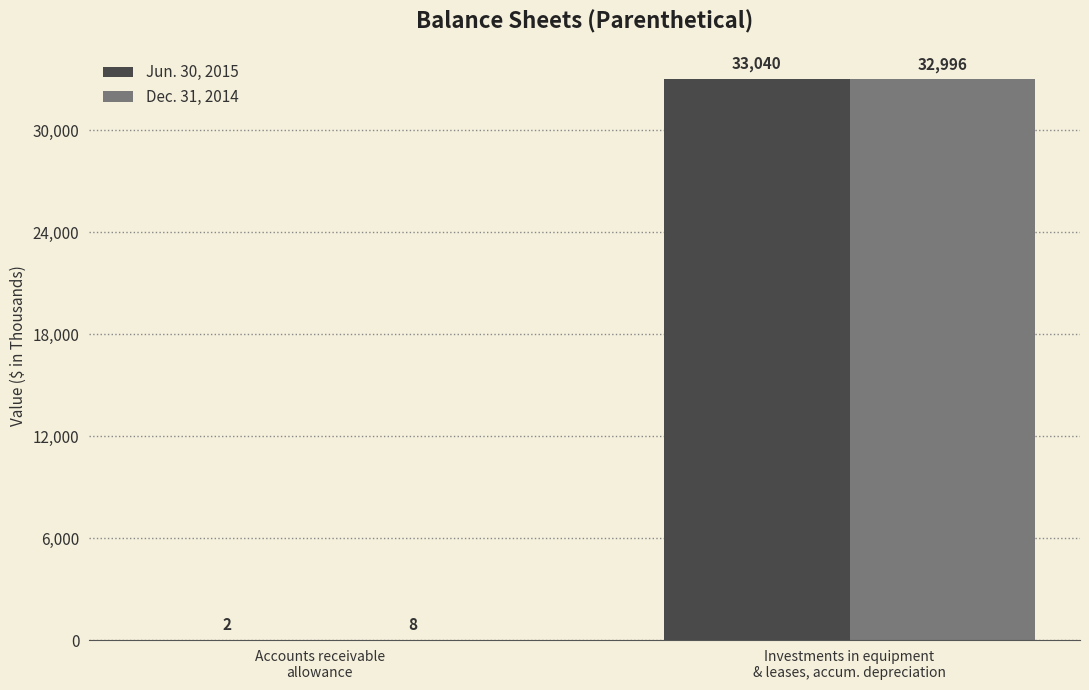

Does the chart contain stacked bars?

No